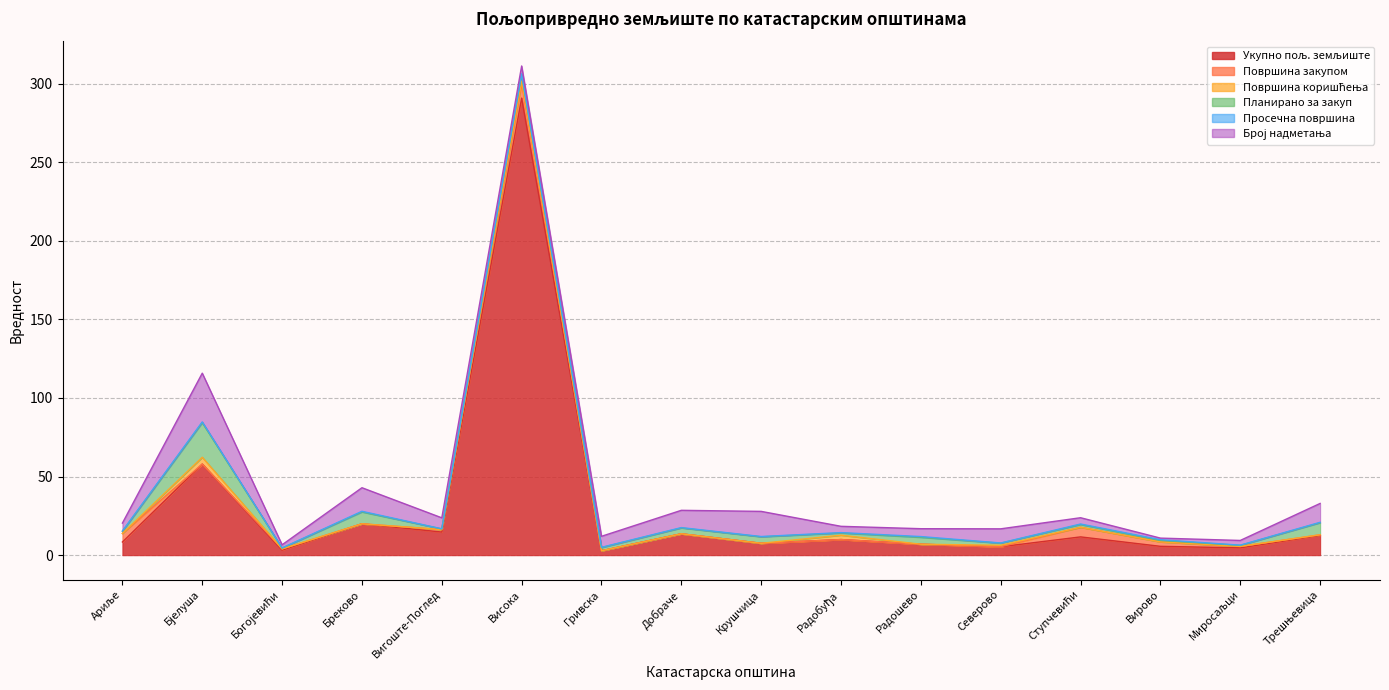

True or false: Планирано за закуп has a value of 1.3 at Ариље.

True